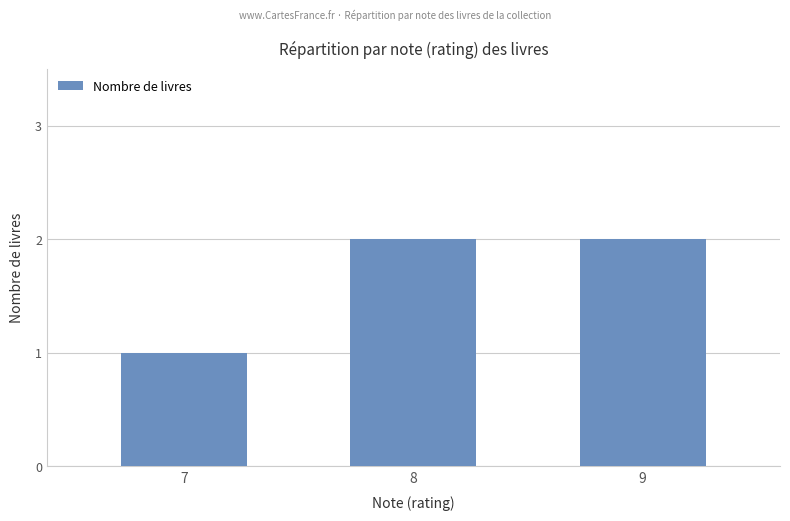

What is the value of the 3rd bar from the left?

2